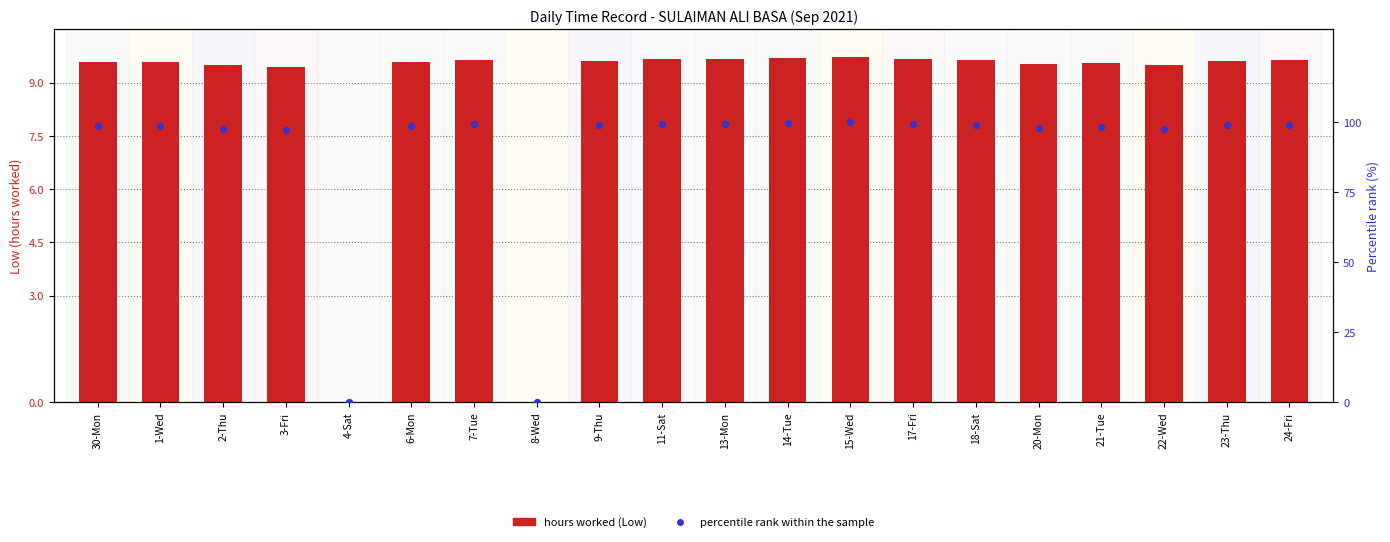

At how many categories does at least one series exceed 15?

18